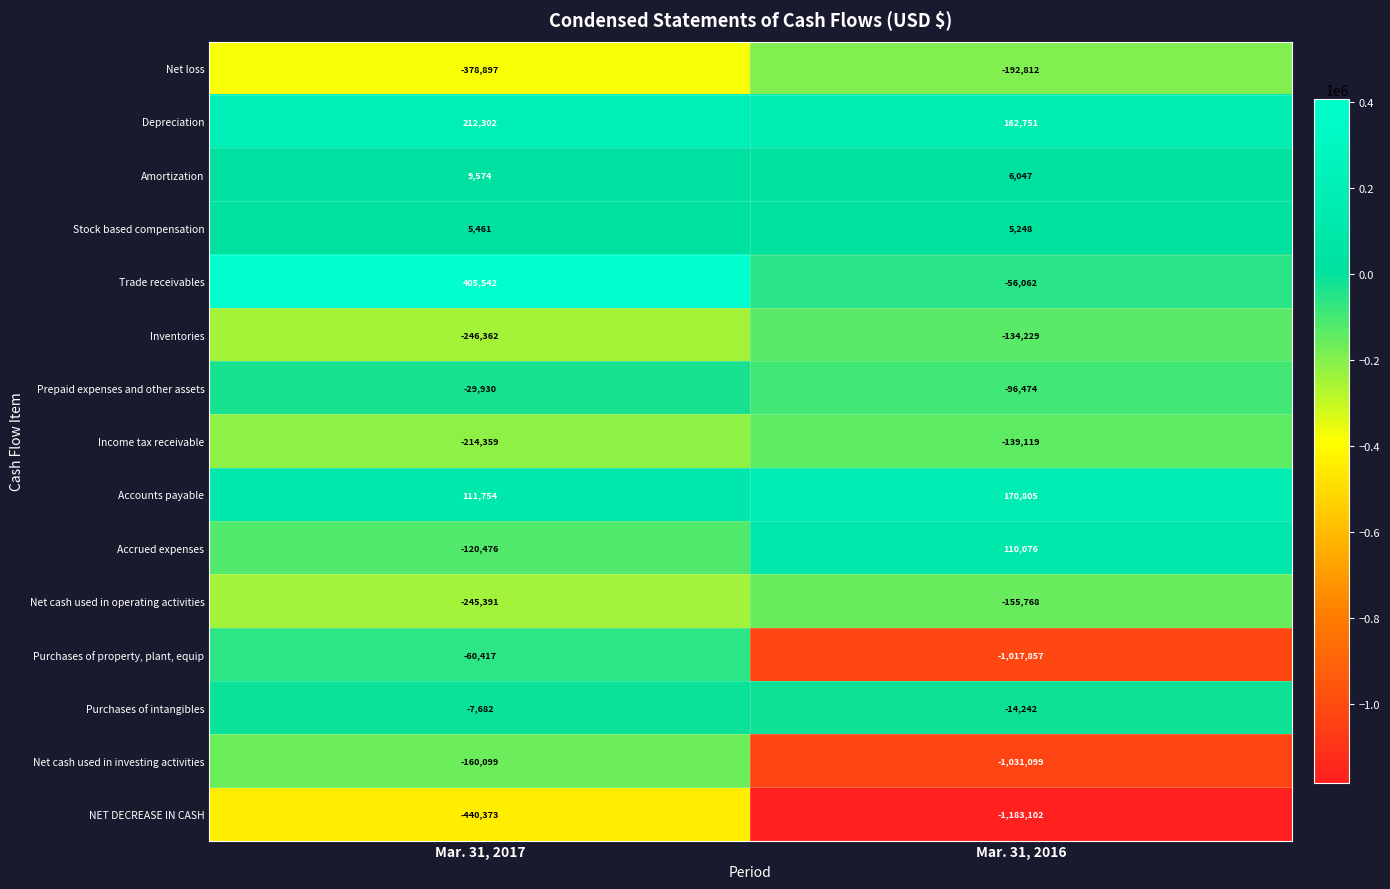

What is the difference between the highest and lowest values at Mar. 31, 2017?

845915